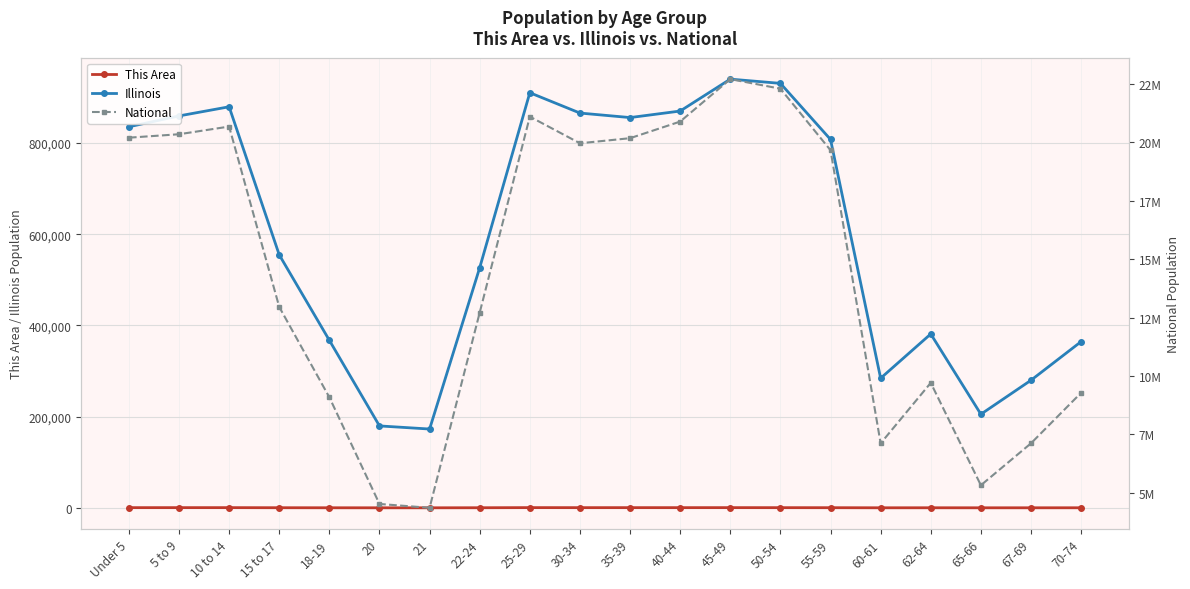

What is the difference between the highest and lowest values at 65-66?

5319823